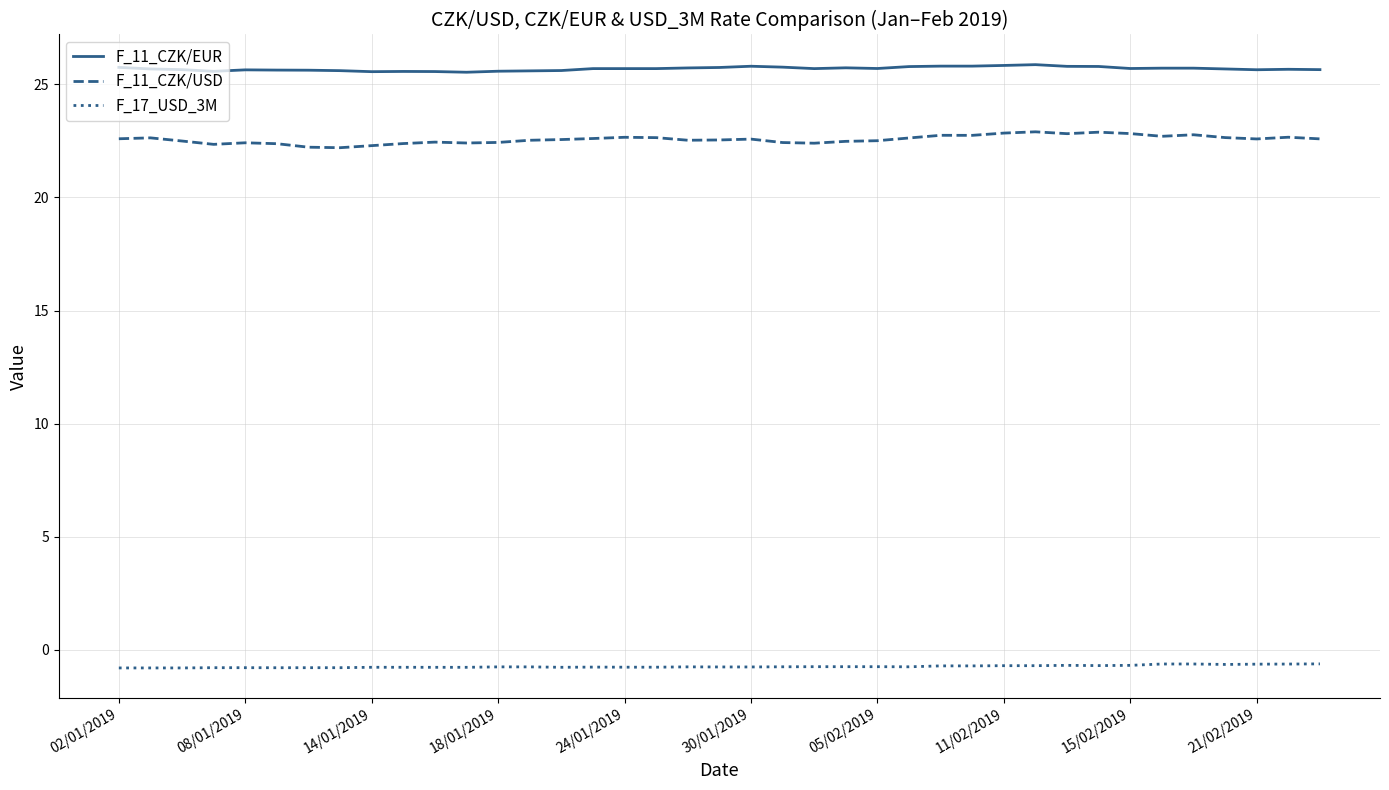

At how many categories does at least one series exceed 10?

39